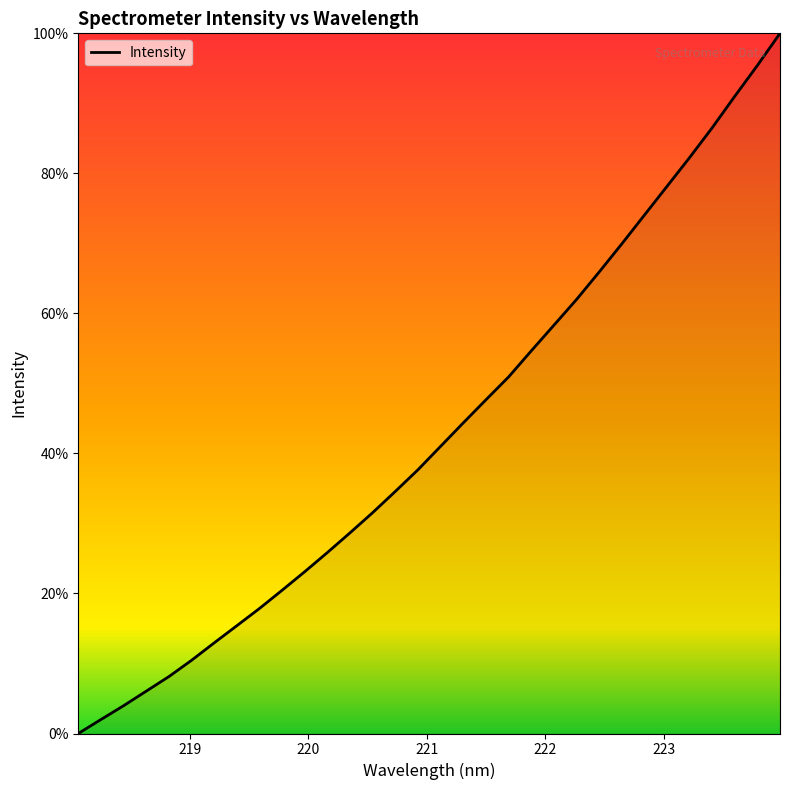

What is the difference between the maximum and minimum values?

100.0